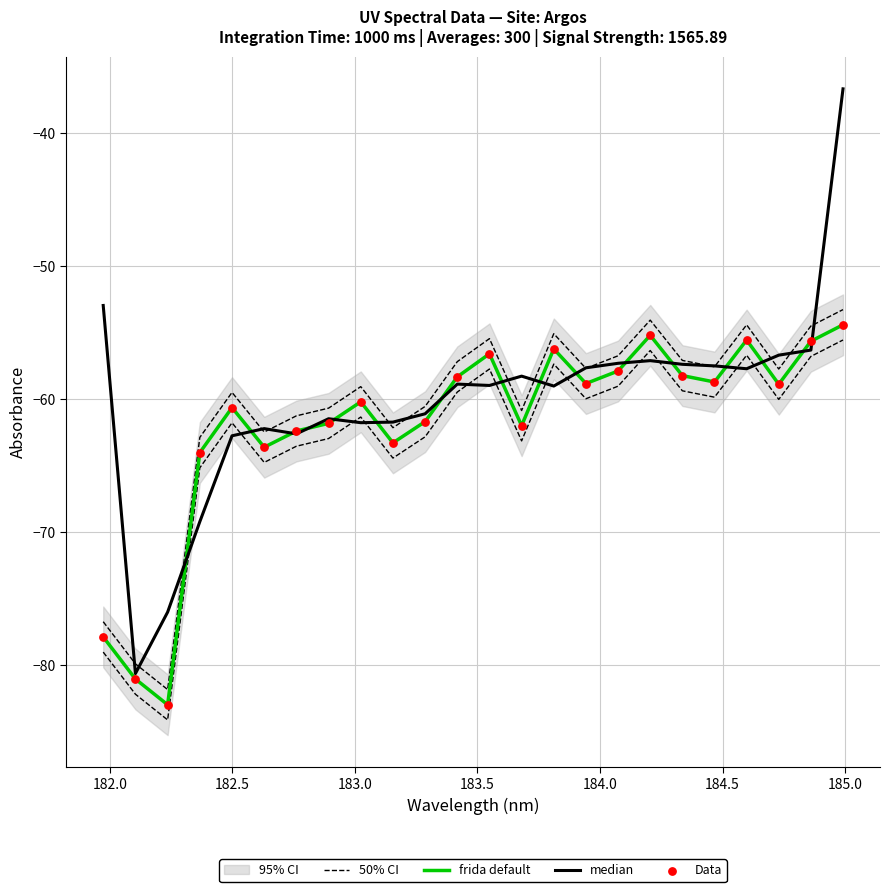

Which series has the widest spread of Y values?

median